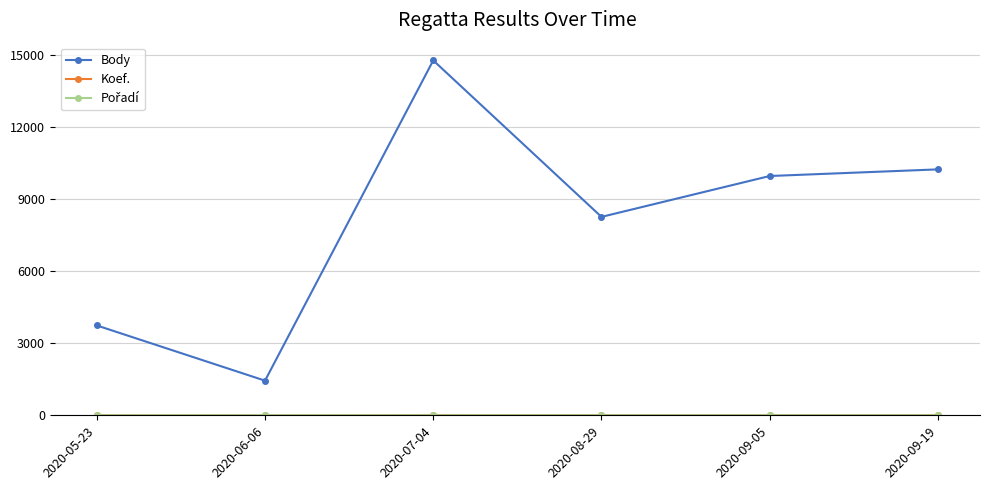

What is the average value of the Body series?

8070